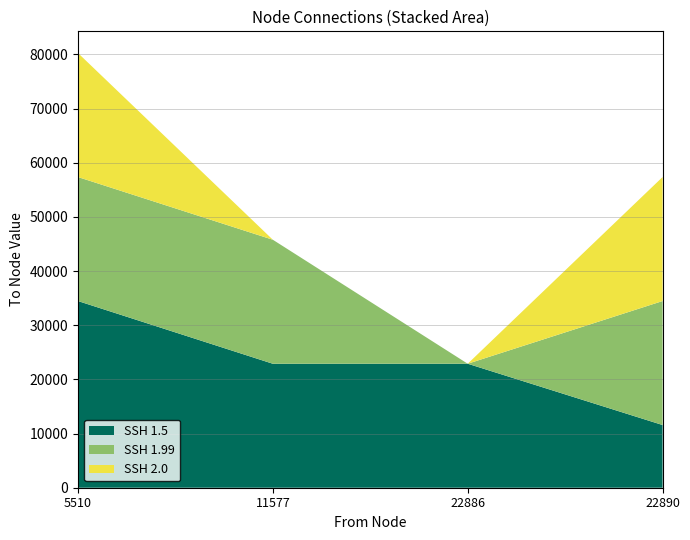

At which category is the sum across all series the highest?

5510